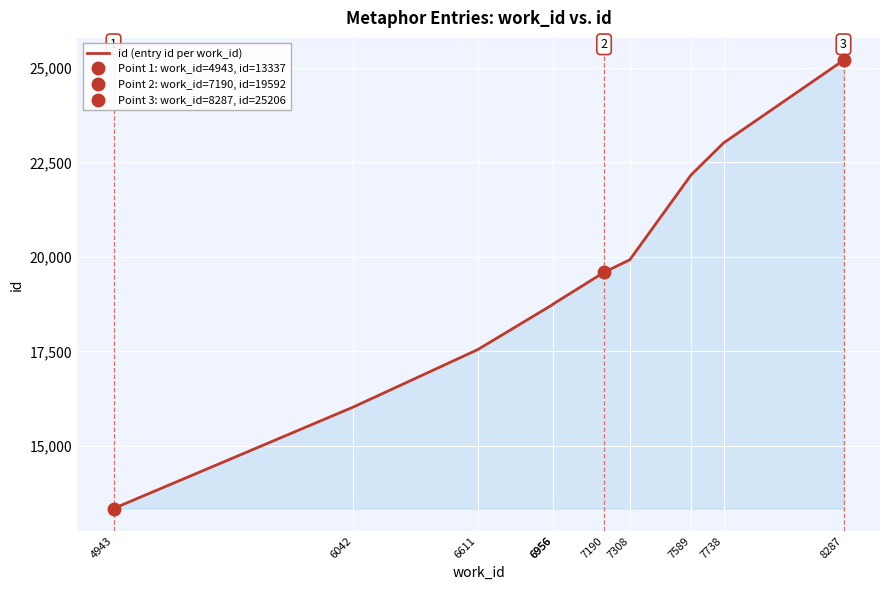

What is the difference between the maximum and second lowest values?

9180